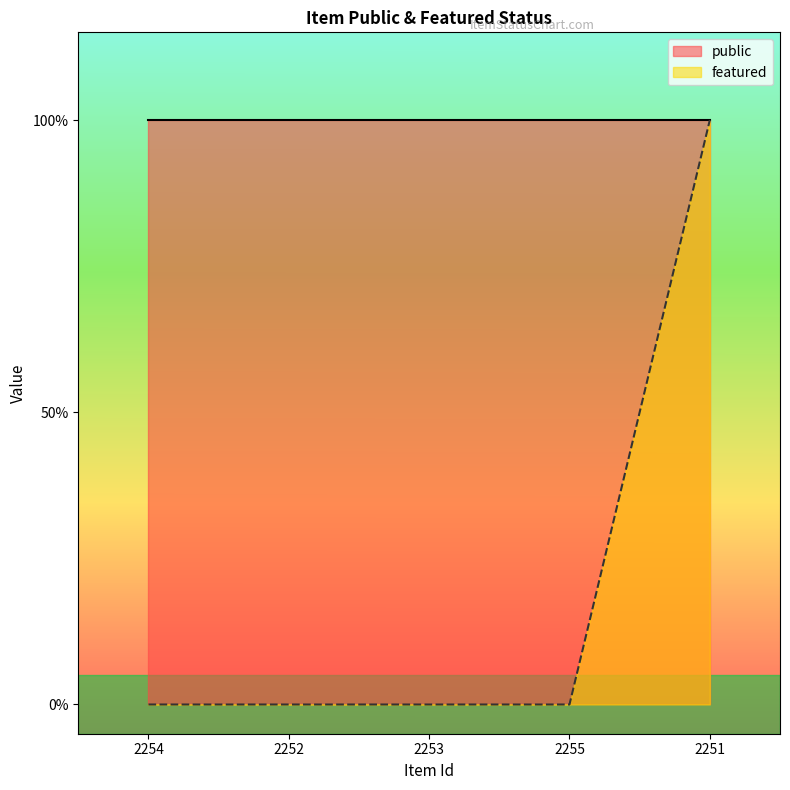

Reading left to right, extract all data points from this chart.

0	0	0	0	1